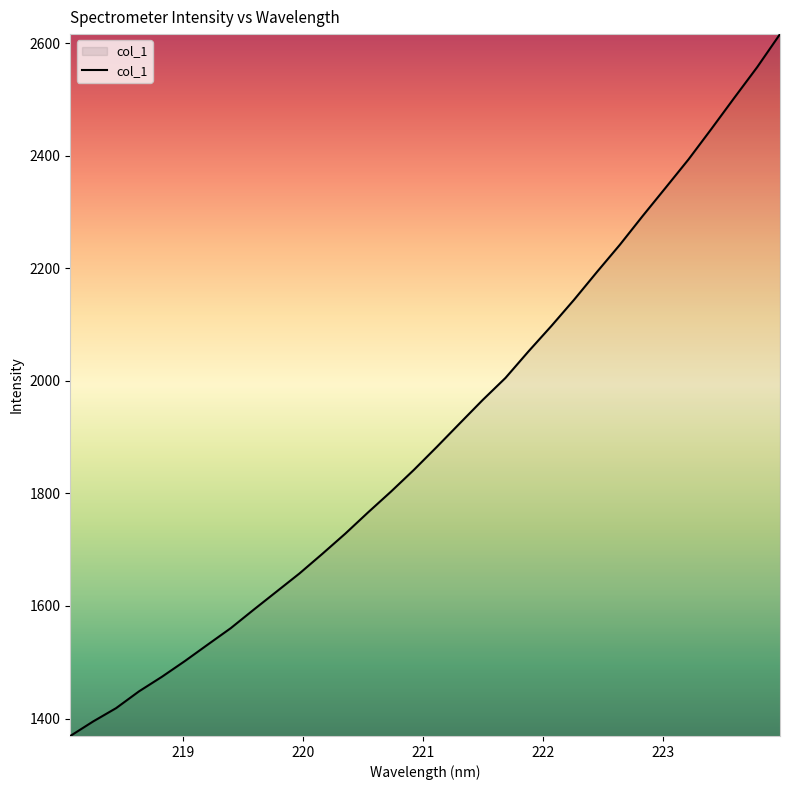

What is the smallest value displayed?

1369.0